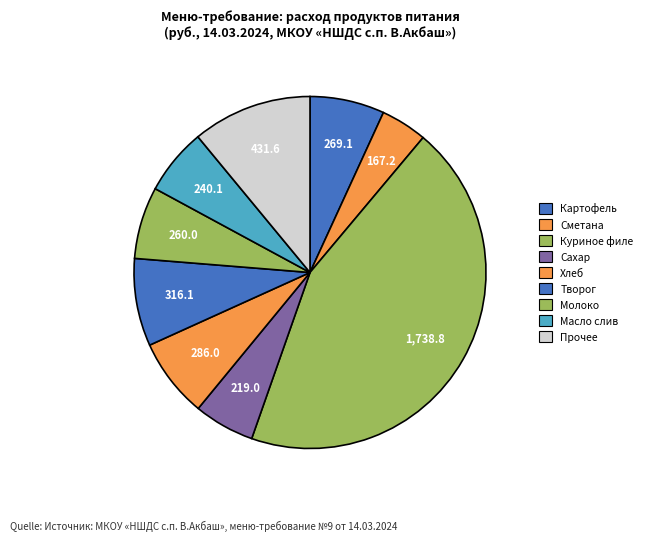

Count the number of slices in the pie.

9